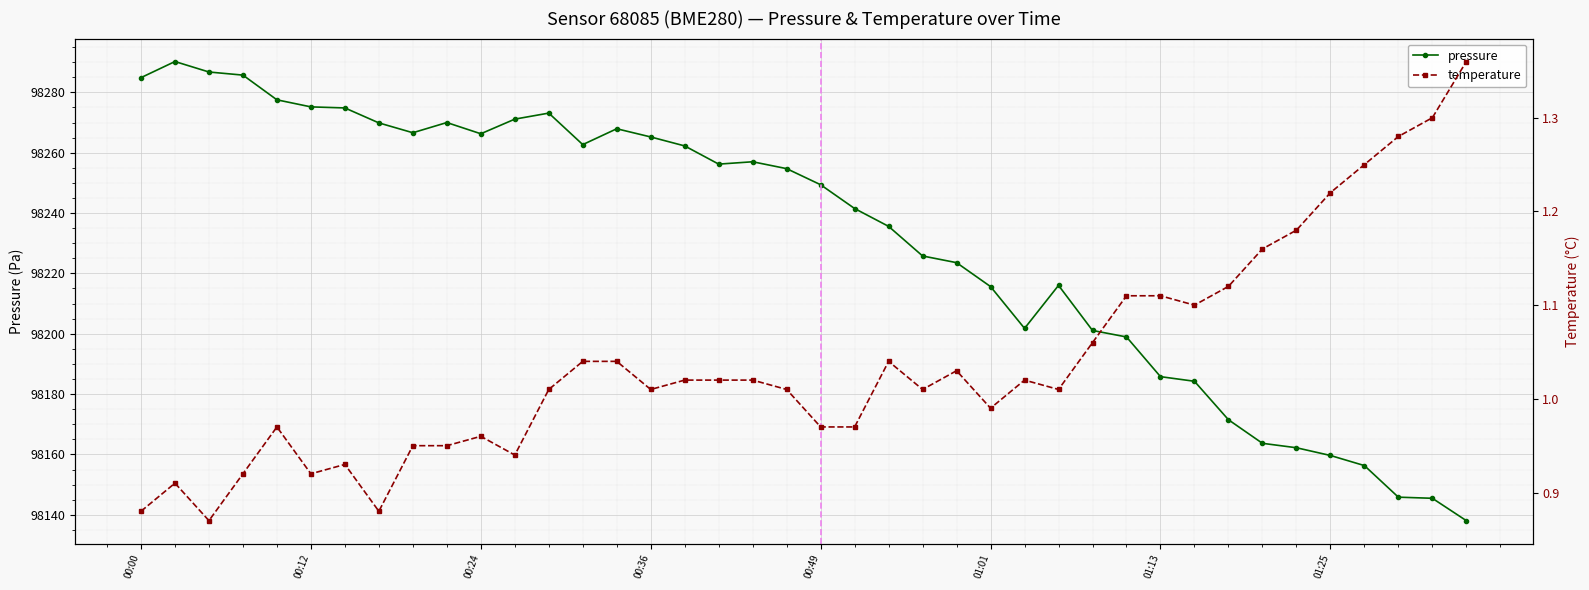

Which category has the highest value in the pressure series?

2022-12-16T00:02:50